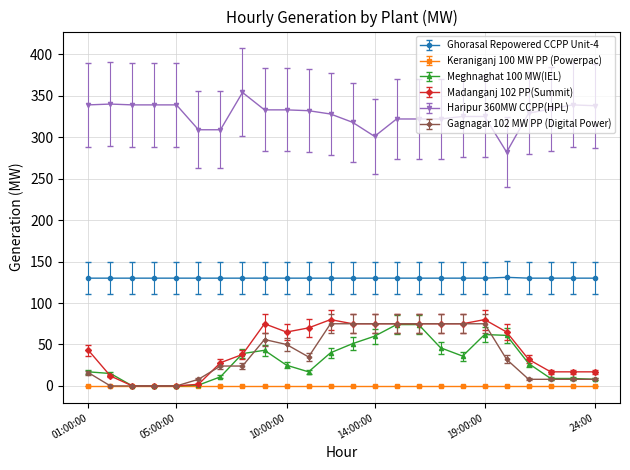

At how many categories does at least one series exceed 92?

24